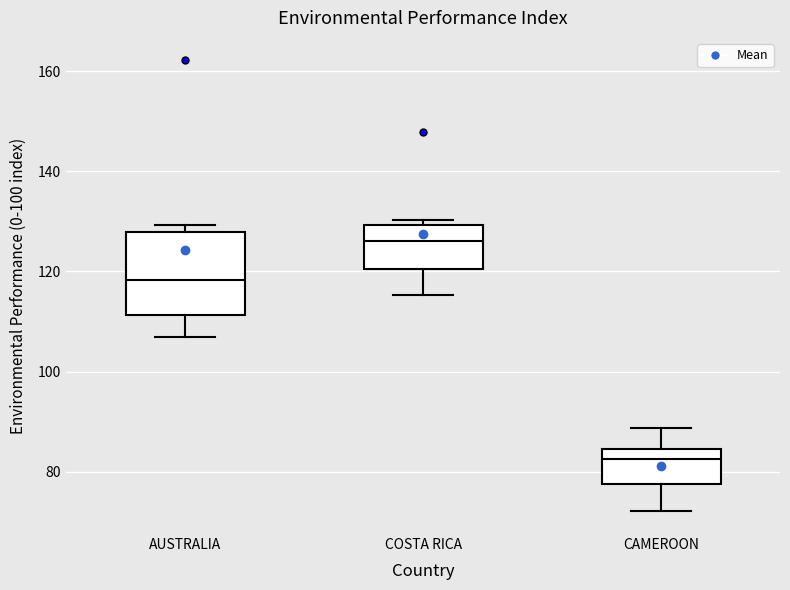

Reading left to right, read every box against the y-axis: the position of its median line, the range the box covers, and the ends of its whiskers. The values are not printed on the chart, so give them approximately, as read against the axis.

AUSTRALIA: median 118, box 112 to 128, whiskers 106 to 130
COSTA RICA: median 126, box 120 to 130, whiskers 116 to 130 (just above the box's upper edge)
CAMEROON: median 82, box 78 to 84, whiskers 72 to 88